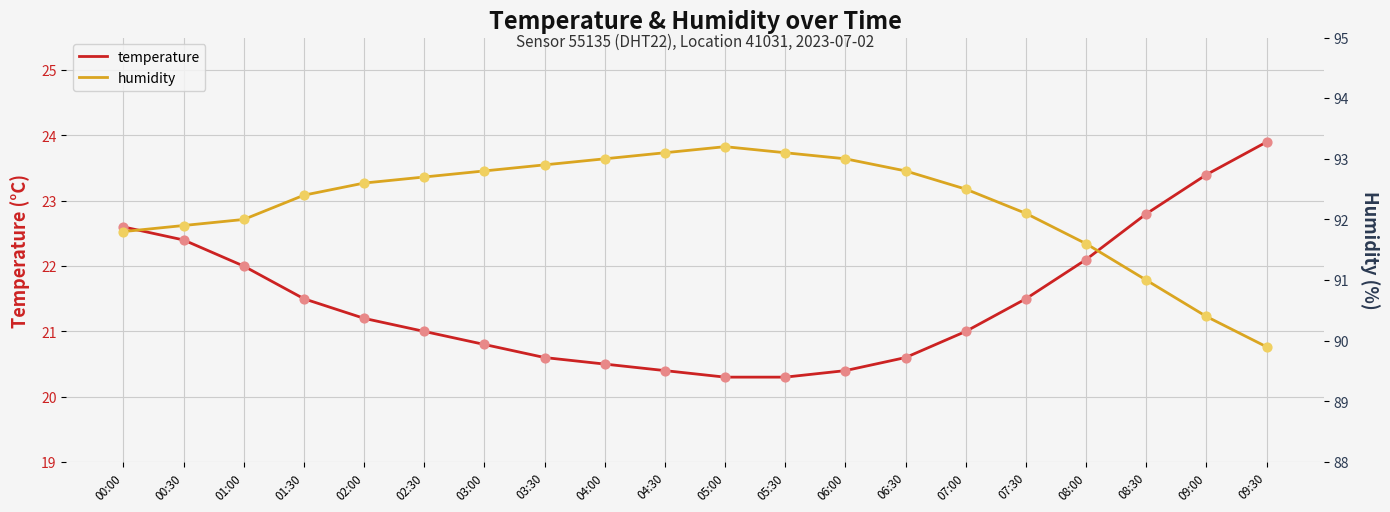

Which series reaches the minimum Y coordinate?

temperature